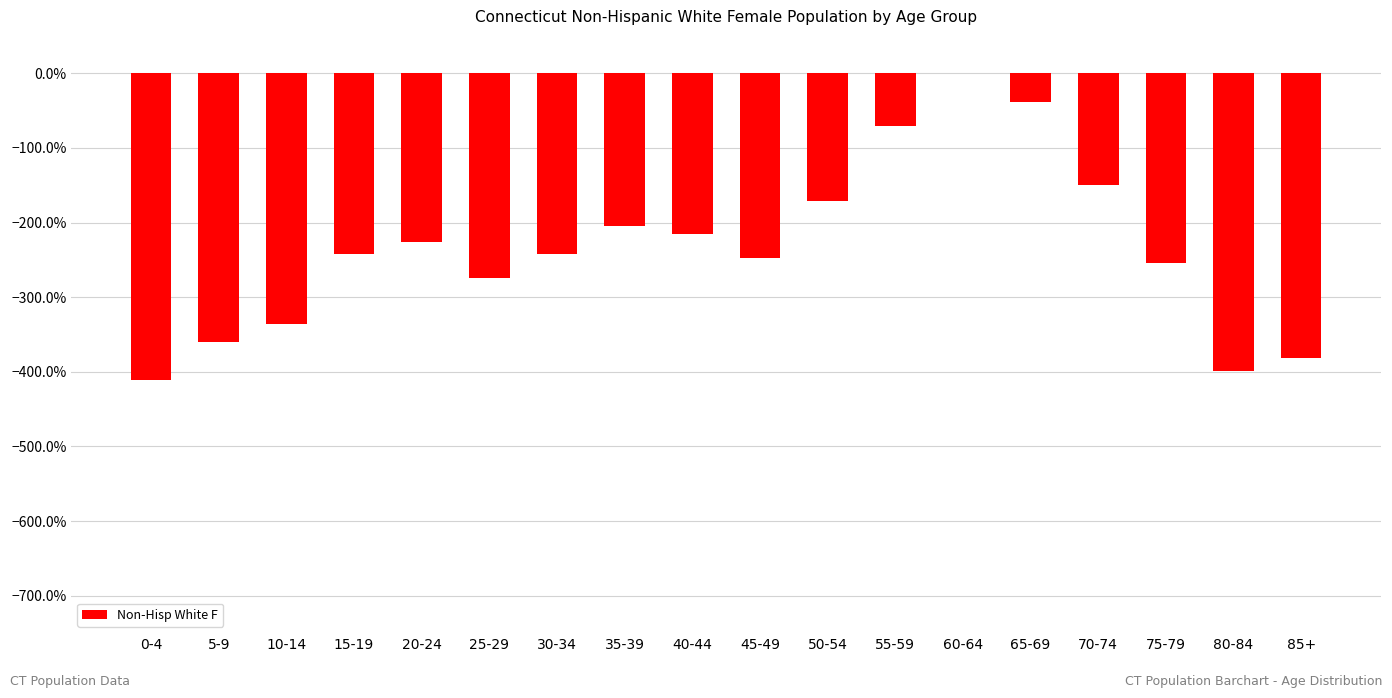

Reading left to right, what are all the values shown in this chart?

-4.1	-3.6	-3.4	-2.4	-2.3	-2.7	-2.4	-2.1	-2.2	-2.5	-1.7	-0.7	0.0	-0.4	-1.5	-2.5	-4.0	-3.8